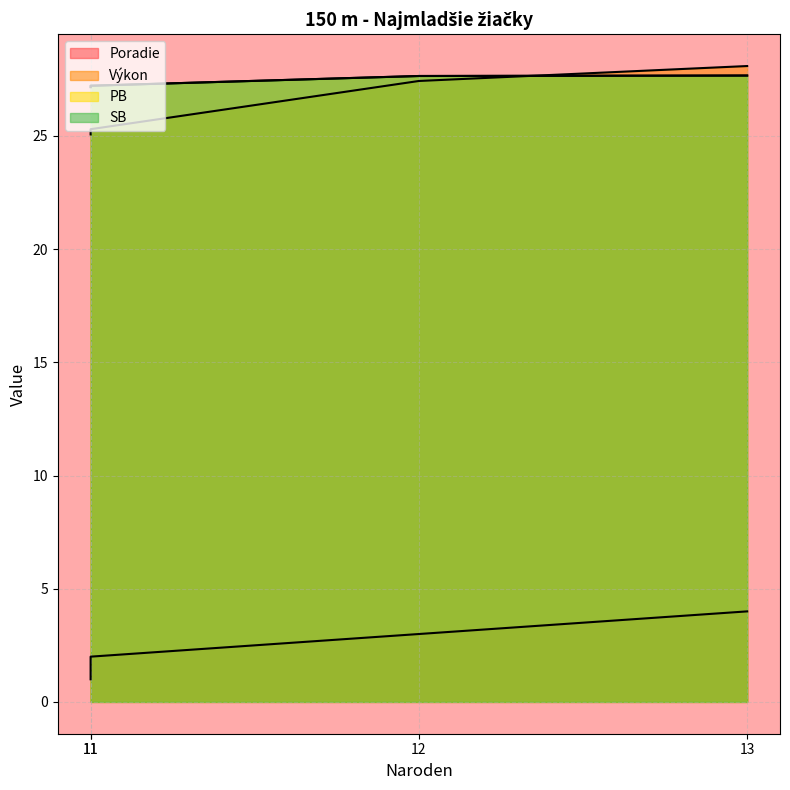

Reading left to right, extract all data points from this chart.

Poradie: 1.0	2.0	3.0	4.0
Výkon: 25.1	25.3	27.4	28.1
PB: 27.2	27.2	27.6	27.7
SB: 27.2	27.2	27.6	27.7